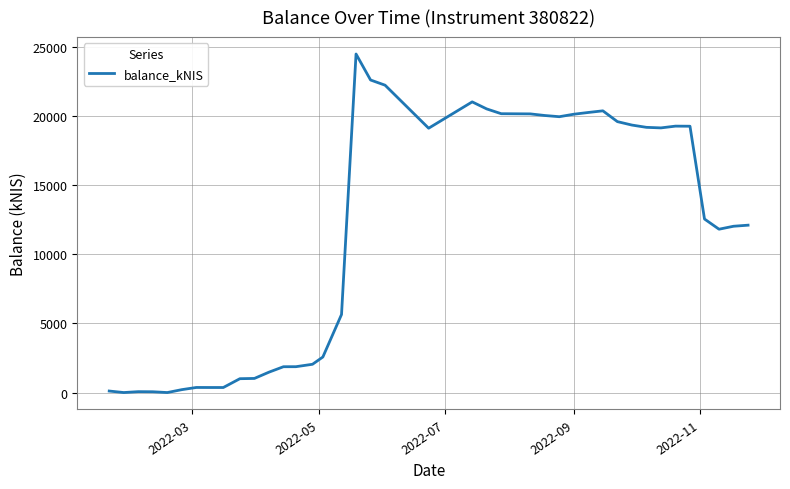

What is the greatest value displayed?

24496.4